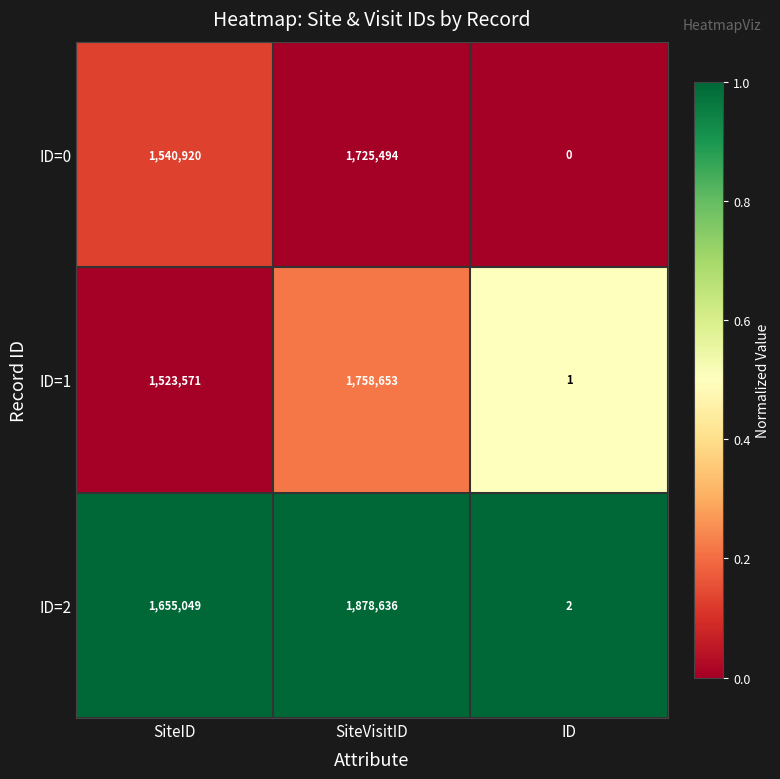

Which label corresponds to the smallest value in the chart?

ID